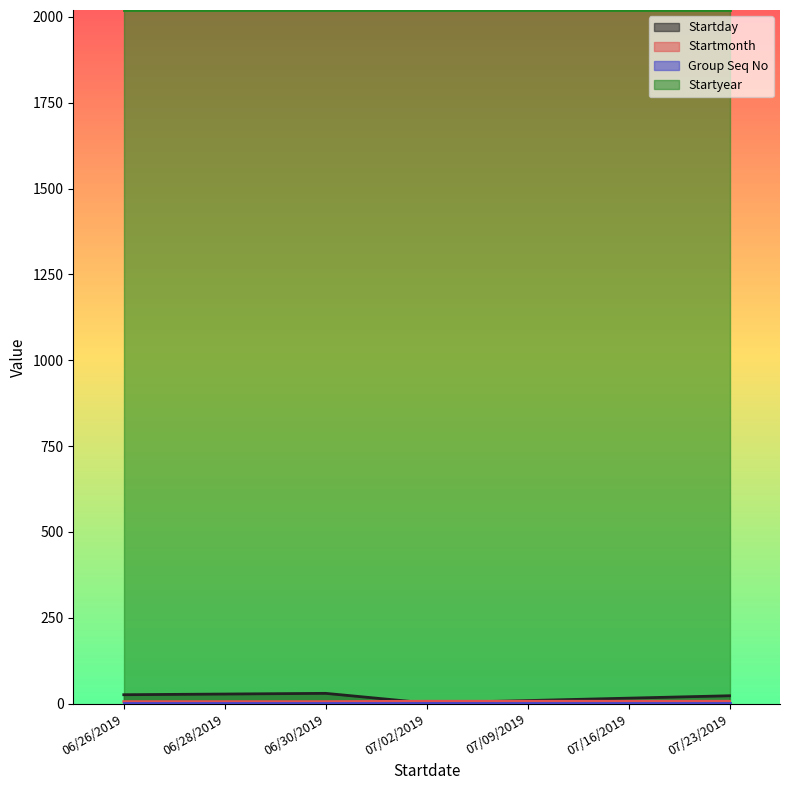

Which series has the widest spread of values?

Startday